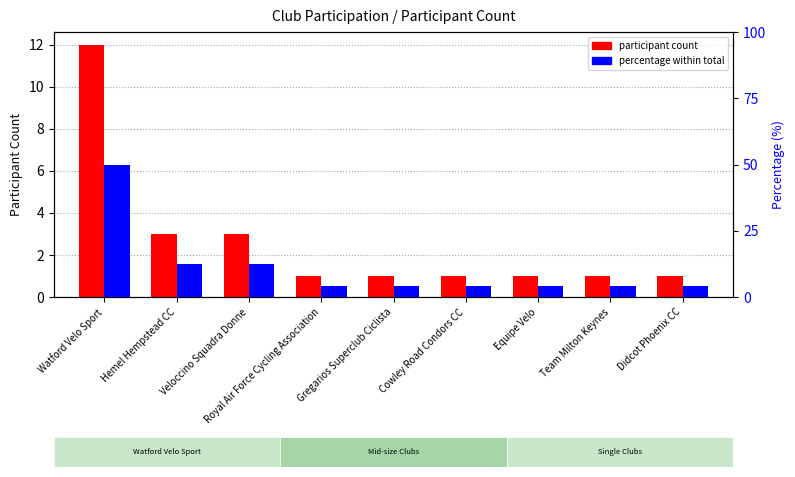

What is the sum of the participant count values at Team Milton Keynes and Watford Velo Sport?

13.0